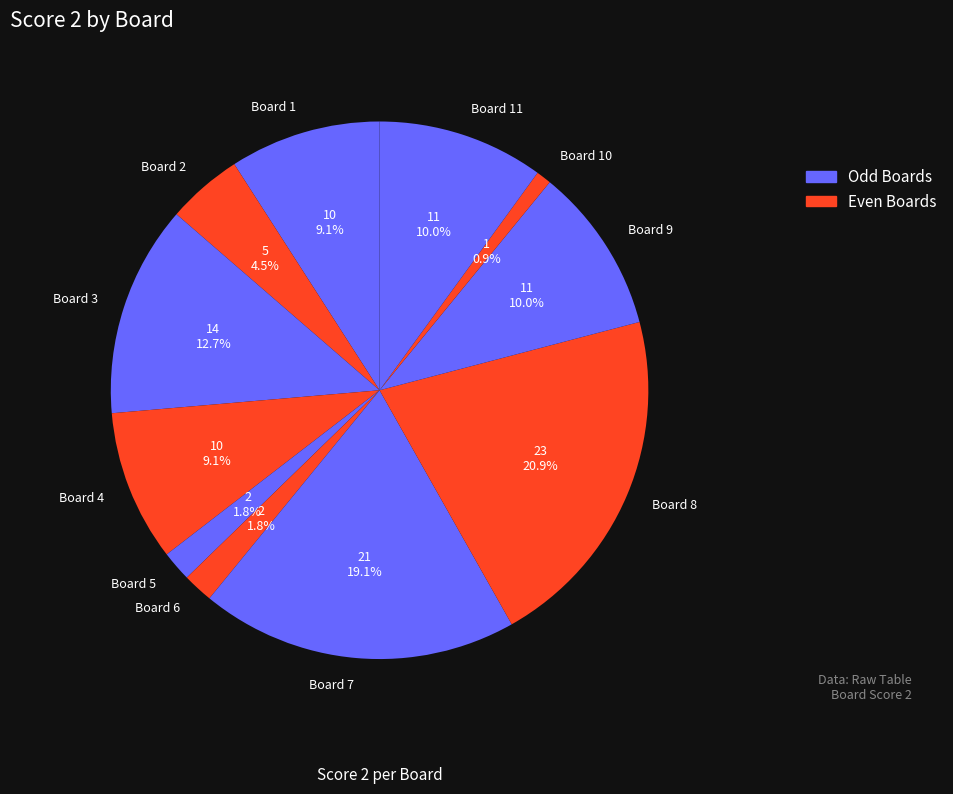

Which slice is the smallest?

Board 10